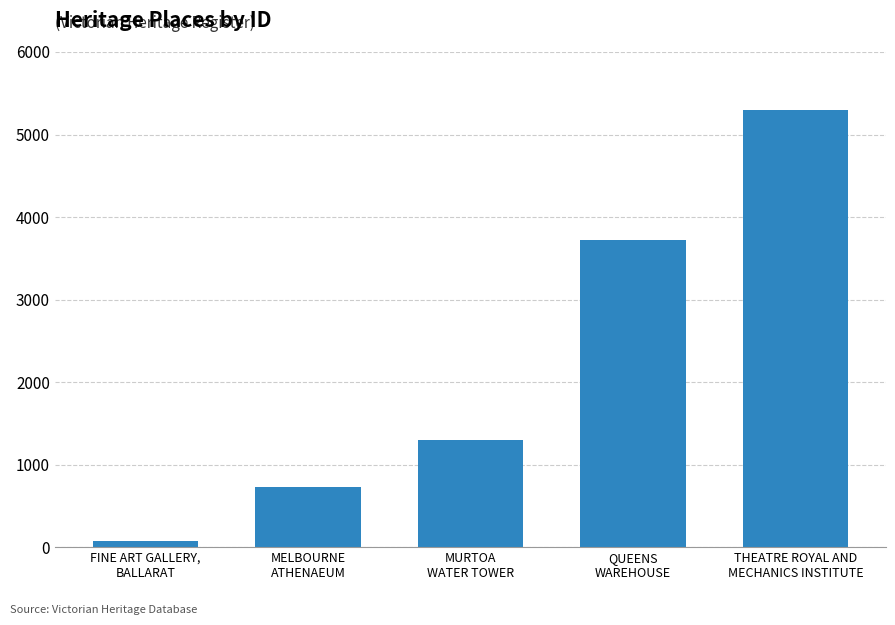

Does the chart contain stacked bars?

No